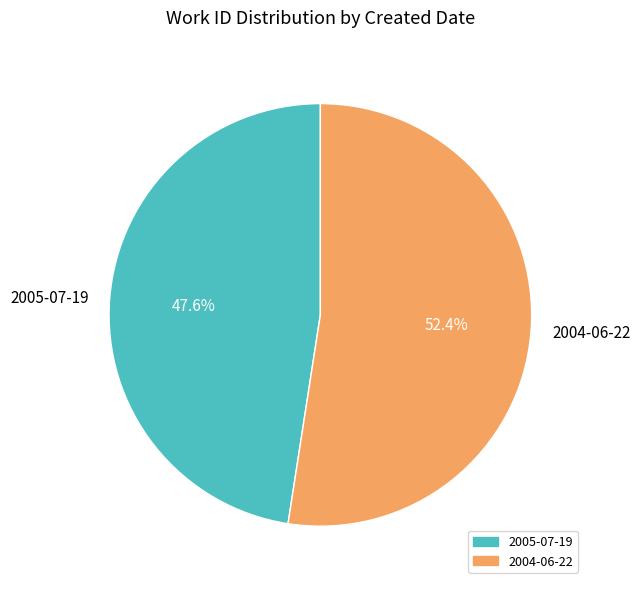

Does 2005-07-19 account for over 50% of the chart?

No